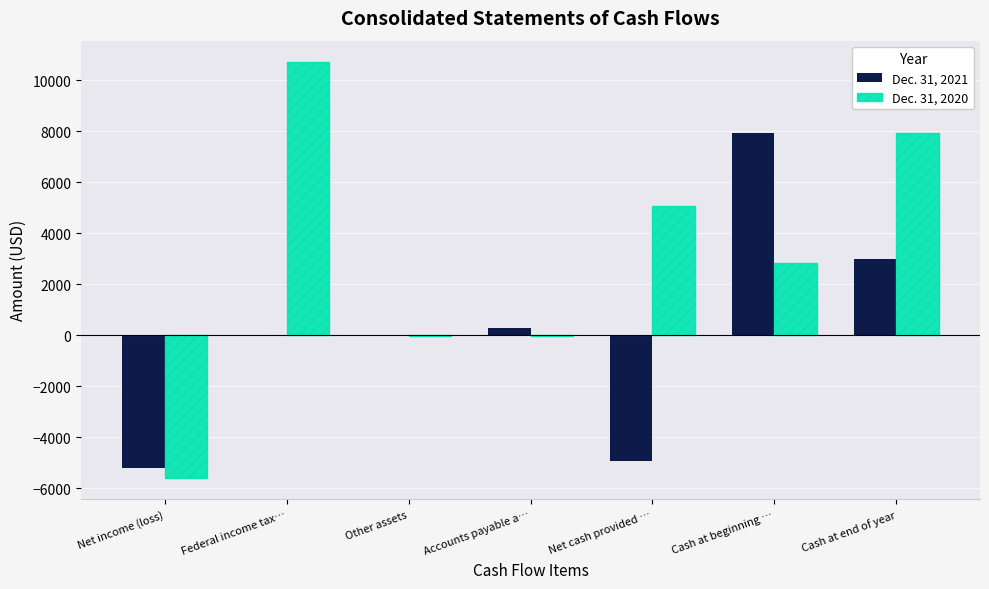

What is the sum of the Dec. 31, 2020 values at Other assets and Accounts payable a…?

-63